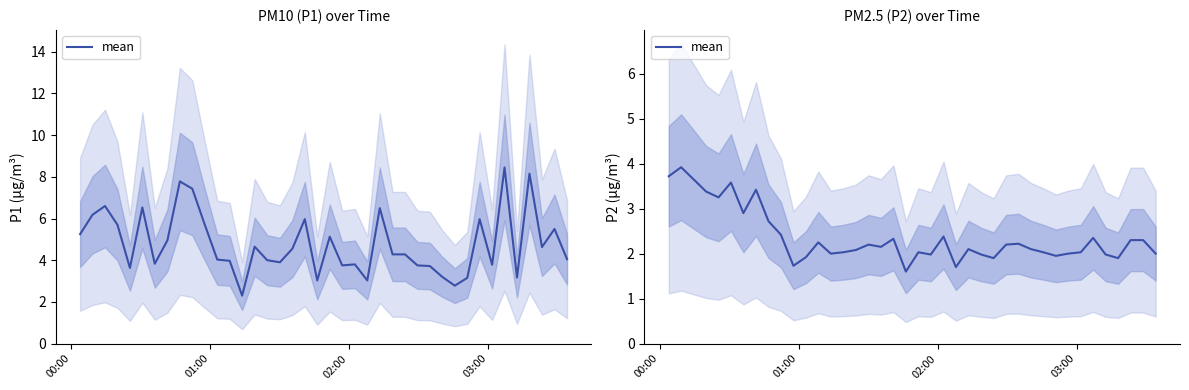

How many lines are shown in the chart?

1